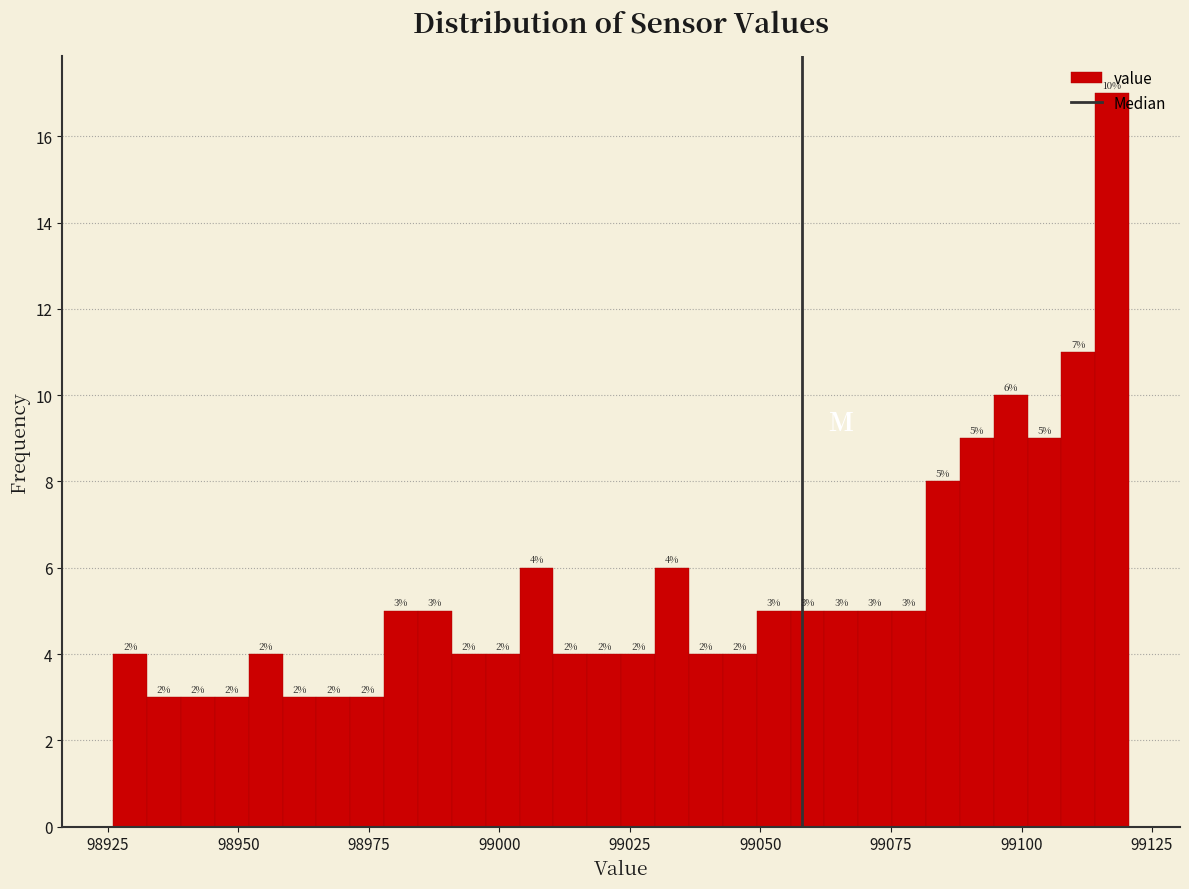

Read against the x-axis, roughly where is the centre of the tallest bar?

99115